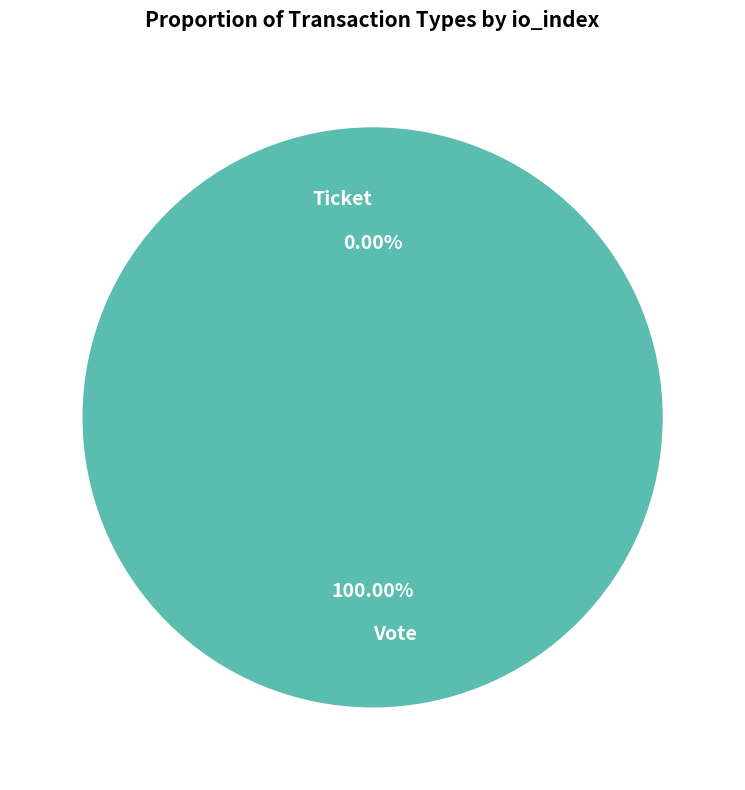

To the nearest percent, what is the difference between the Ticket and Vote slice percentages?

100%